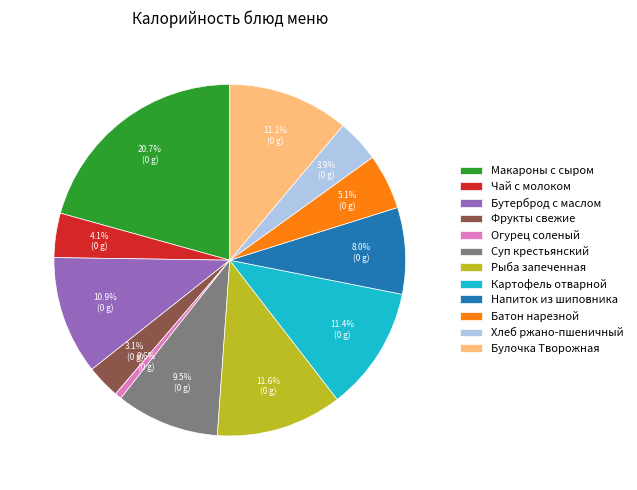

Approximately how many times larger is the value at Батон нарезной compared to Огурец соленый?

8.2